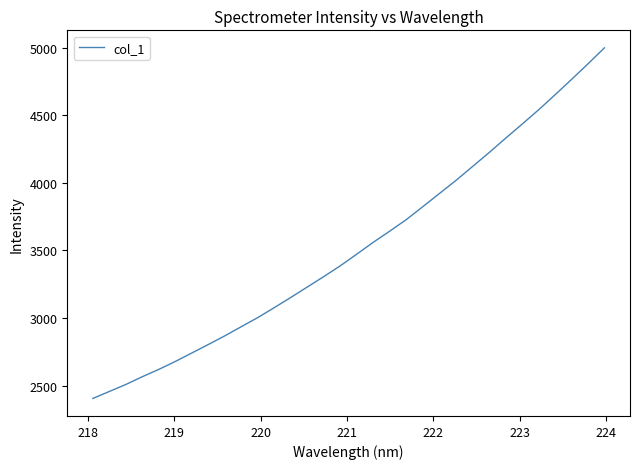

Reading left to right, what are all the values shown in this chart?

2405.2	2457.0	2508.7	2566.3	2620.6	2679.3	2742.0	2805.0	2869.2	2937.0	3004.5	3078.2	3153.5	3230.8	3308.1	3387.9	3474.3	3562.0	3644.5	3729.7	3825.3	3922.0	4018.5	4121.1	4223.5	4329.7	4433.9	4539.7	4651.2	4764.8	4880.4	4998.9